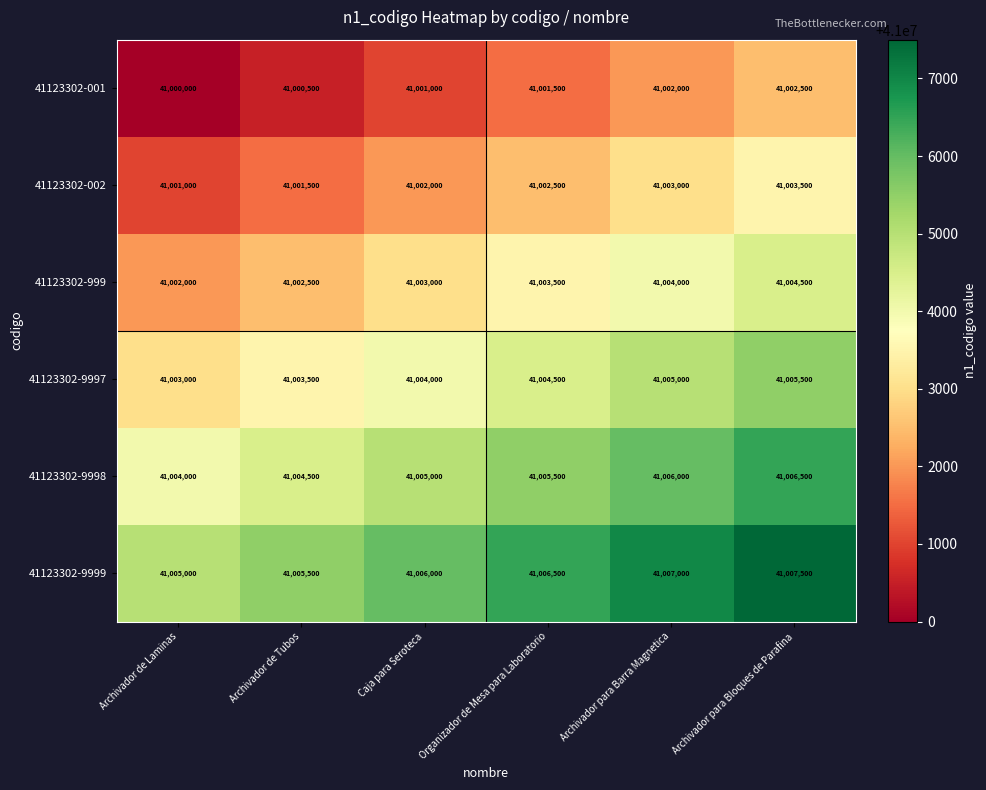

True or false: 41123302-001 has a value of 61370939 at Archivador de Tubos.

False